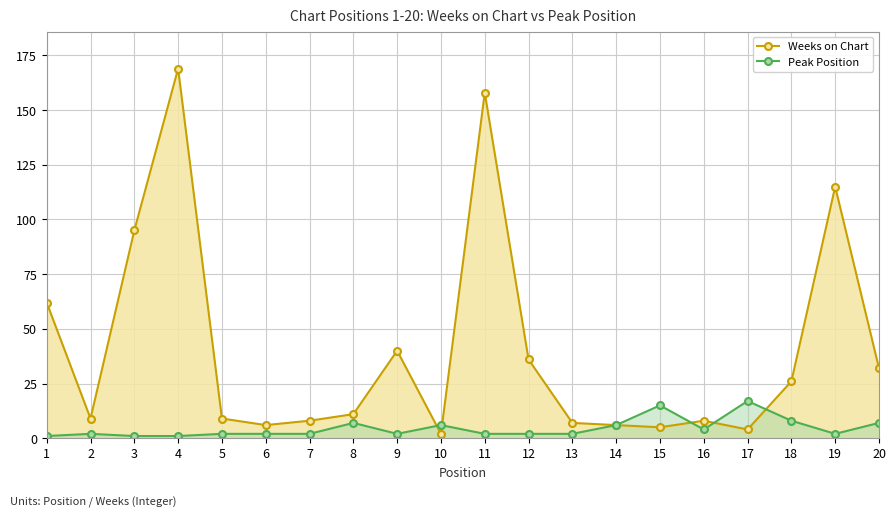

Reading left to right, extract all data points from this chart.

Weeks on Chart: 1=62	2=9	3=95	4=169	5=9	6=6	7=8	8=11	9=40	10=2	11=158	12=36	13=7	14=6	15=5	16=8	17=4	18=26	19=115	20=32
Peak Position: 1=1	2=2	3=1	4=1	5=2	6=2	7=2	8=7	9=2	10=6	11=2	12=2	13=2	14=6	15=15	16=4	17=17	18=8	19=2	20=7